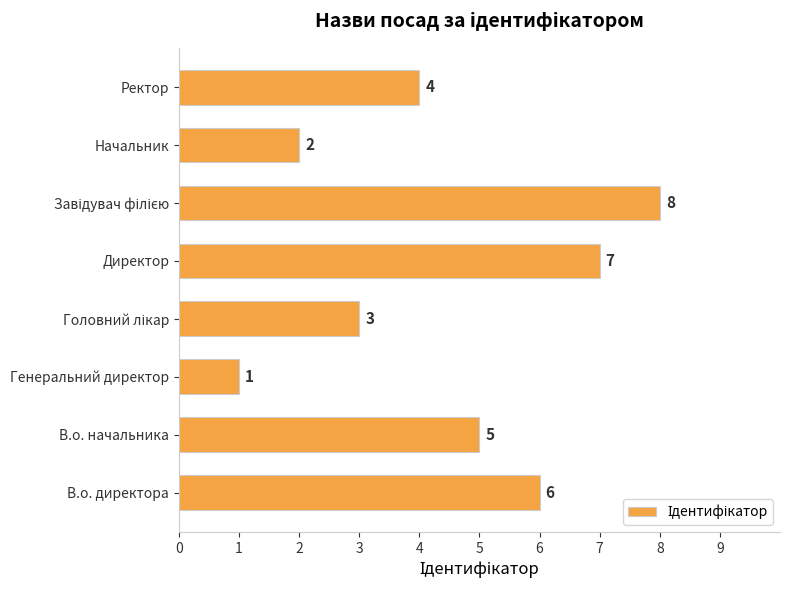

The chart shows a value of 2 at Генеральний директор. True or false?

False